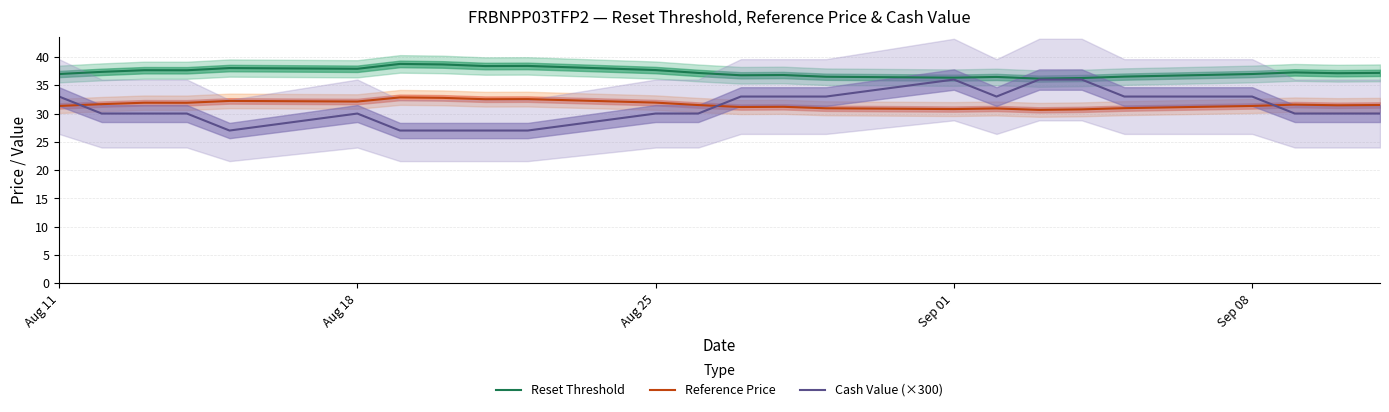

True or false: Reset Threshold has a value of 37.7 at Aug 25.

True